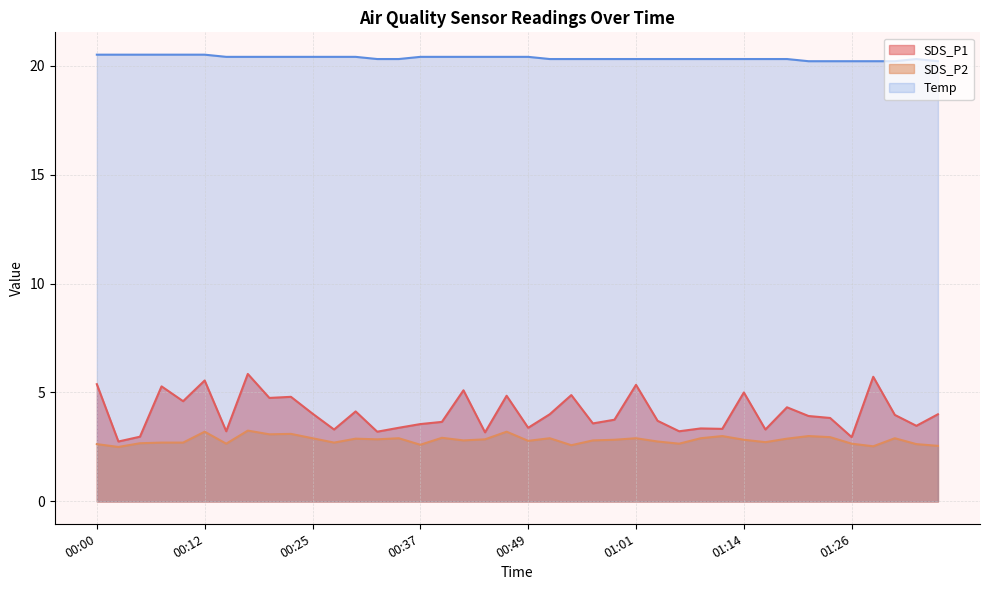

What is the value of the Temp point at the 34th from the left?

20.2